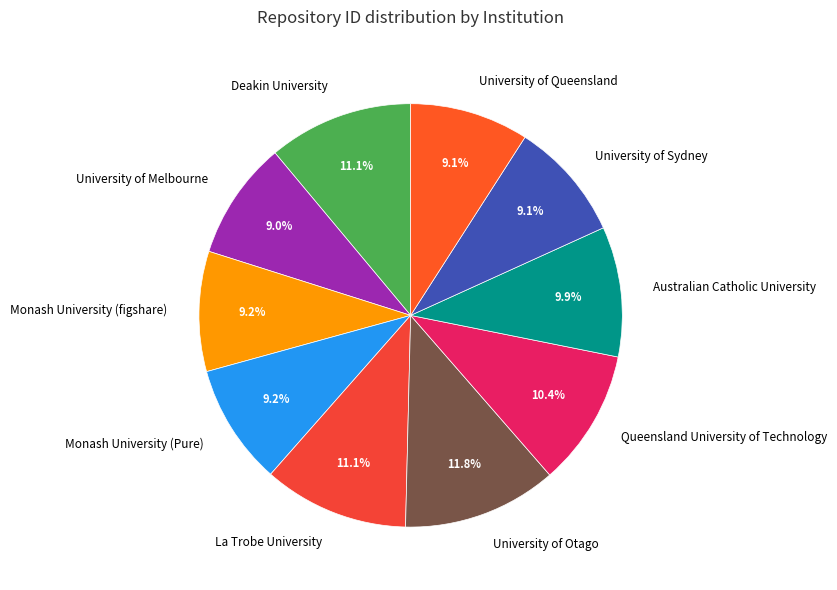

Is it true that Australian Catholic University is 10% of the pie?

True